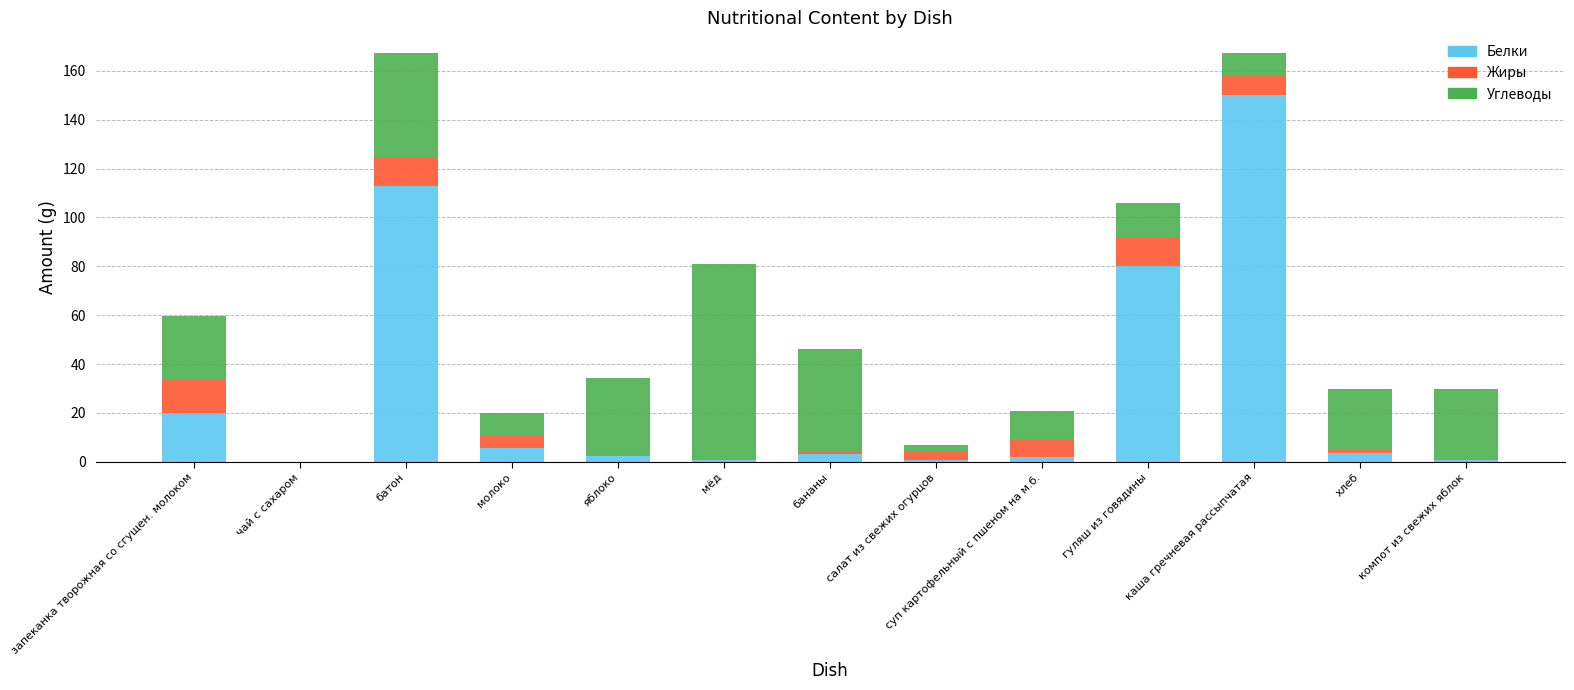

Where is Белки nearest to the value 75?

гуляш из говядины